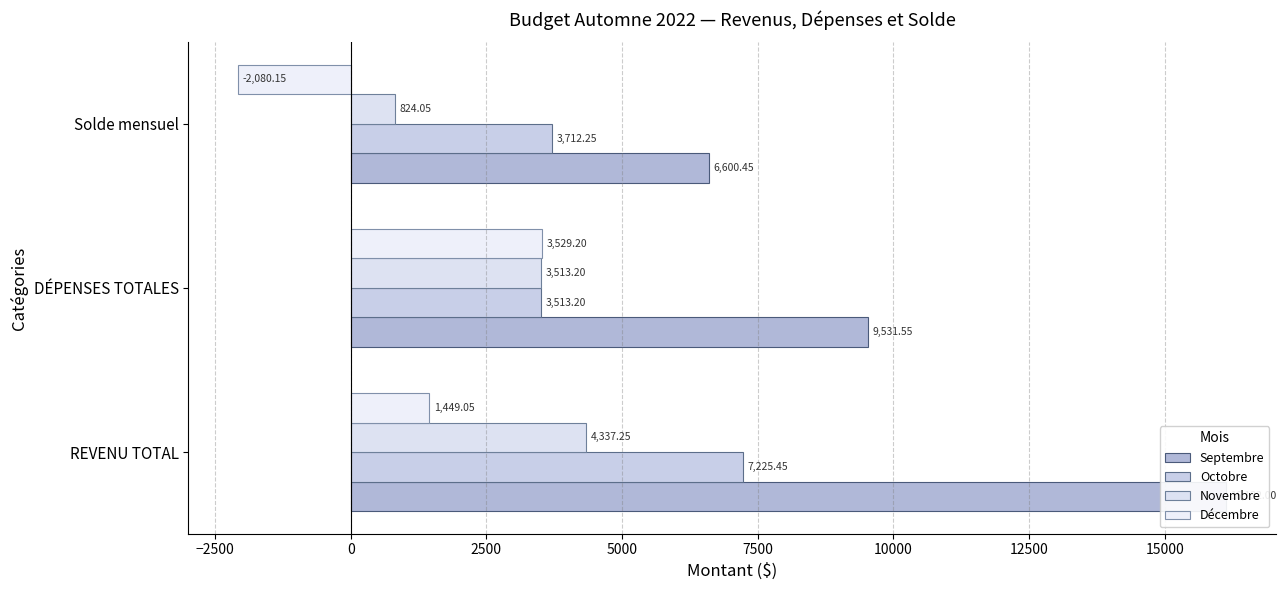

List the series in order of their overall mean, lowest first.

Décembre, Novembre, Octobre, Septembre